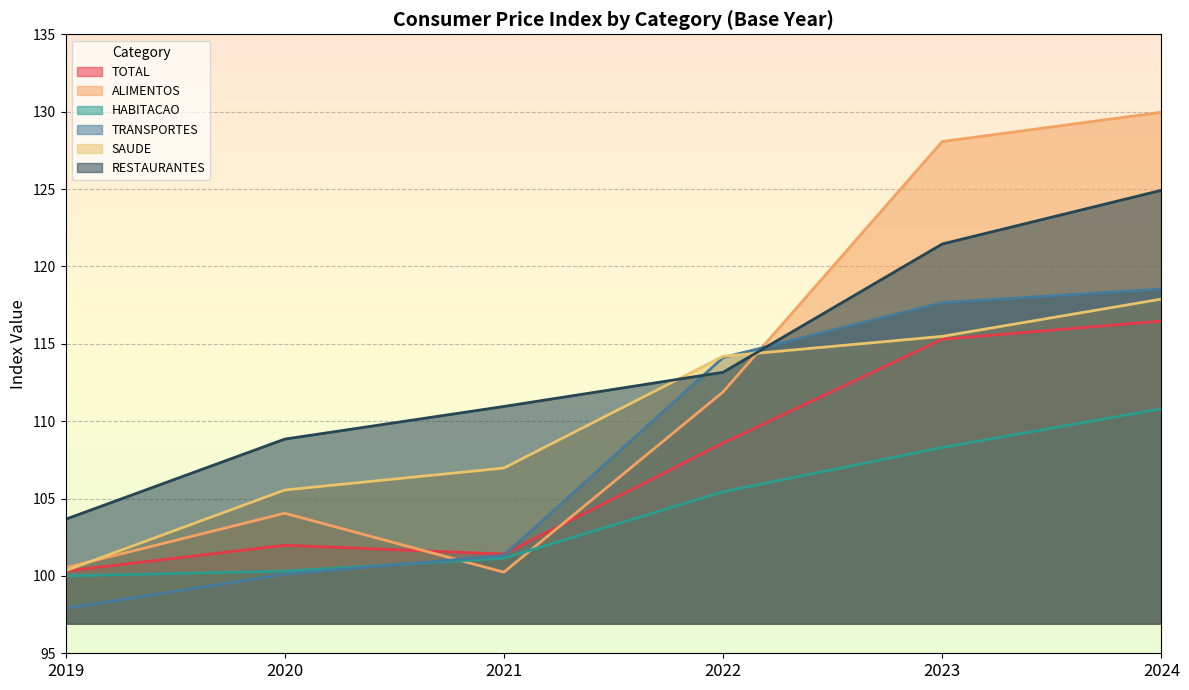

Rank the series at 2022 from lowest to highest value.

HABITACAO, TOTAL, ALIMENTOS, RESTAURANTES, TRANSPORTES, SAUDE